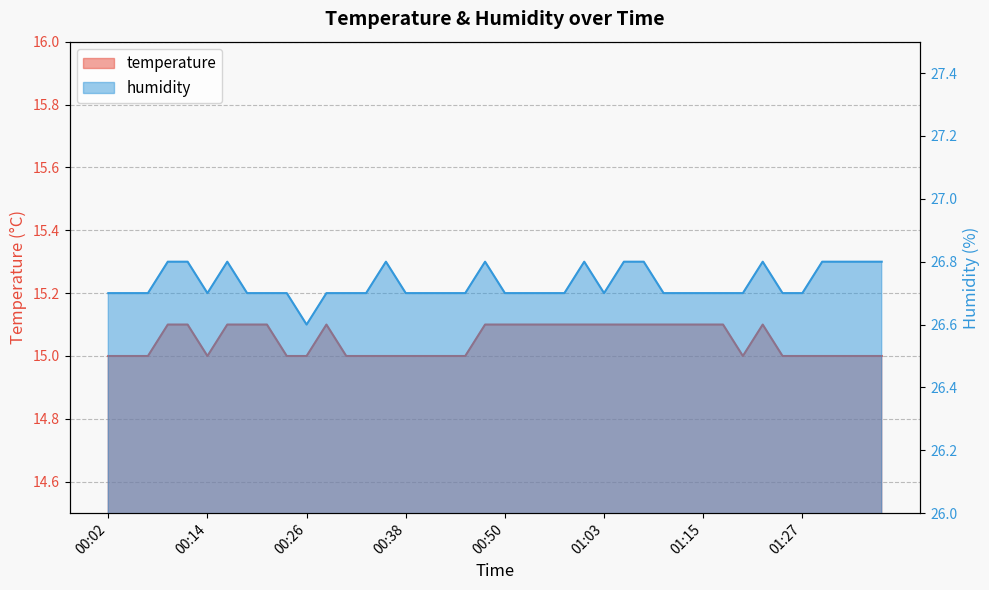

Reading left to right, transcribe all the data shown in this chart.

temperature: 00:02=15.0	00:04=15.0	00:07=15.0	00:09=15.1	00:11=15.1	00:14=15.0	00:16=15.1	00:19=15.1	00:21=15.1	00:24=15.0	00:26=15.0	00:28=15.1	00:31=15.0	00:33=15.0	00:36=15.0	00:38=15.0	00:41=15.0	00:43=15.0	00:46=15.0	00:48=15.1	00:50=15.1	00:53=15.1	00:55=15.1	00:58=15.1	01:00=15.1	01:03=15.1	01:05=15.1	01:08=15.1	01:10=15.1	01:13=15.1	01:15=15.1	01:18=15.1	01:20=15.0	01:22=15.1	01:25=15.0	01:27=15.0	01:30=15.0	01:32=15.0	01:35=15.0	01:37=15.0
humidity: 00:02=26.7	00:04=26.7	00:07=26.7	00:09=26.8	00:11=26.8	00:14=26.7	00:16=26.8	00:19=26.7	00:21=26.7	00:24=26.7	00:26=26.6	00:28=26.7	00:31=26.7	00:33=26.7	00:36=26.8	00:38=26.7	00:41=26.7	00:43=26.7	00:46=26.7	00:48=26.8	00:50=26.7	00:53=26.7	00:55=26.7	00:58=26.7	01:00=26.8	01:03=26.7	01:05=26.8	01:08=26.8	01:10=26.7	01:13=26.7	01:15=26.7	01:18=26.7	01:20=26.7	01:22=26.8	01:25=26.7	01:27=26.7	01:30=26.8	01:32=26.8	01:35=26.8	01:37=26.8